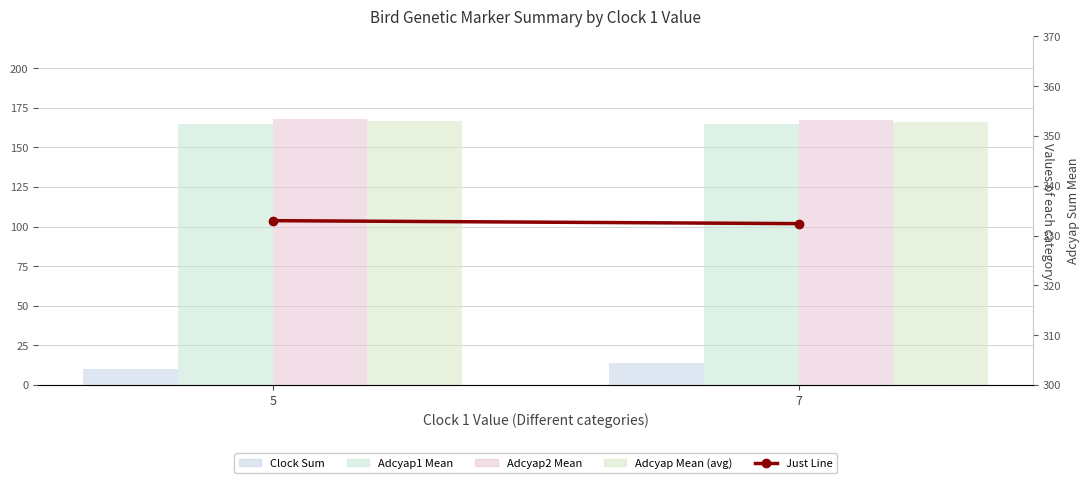

What is the spread (max minus min) of values at 5?

323.0